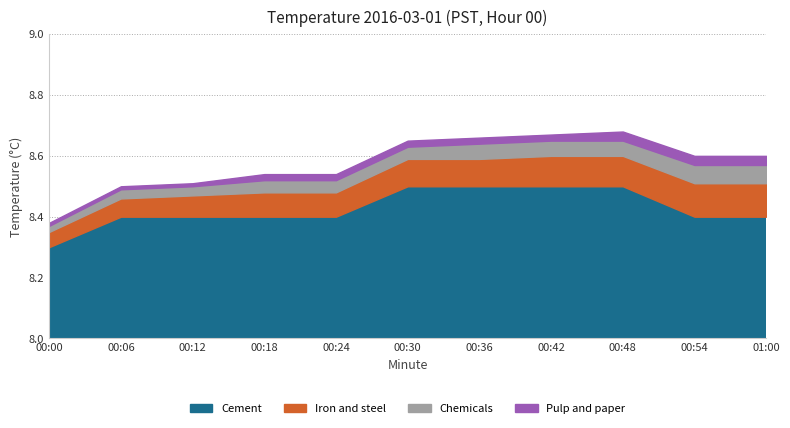

Does the chart have visible grid lines?

Yes